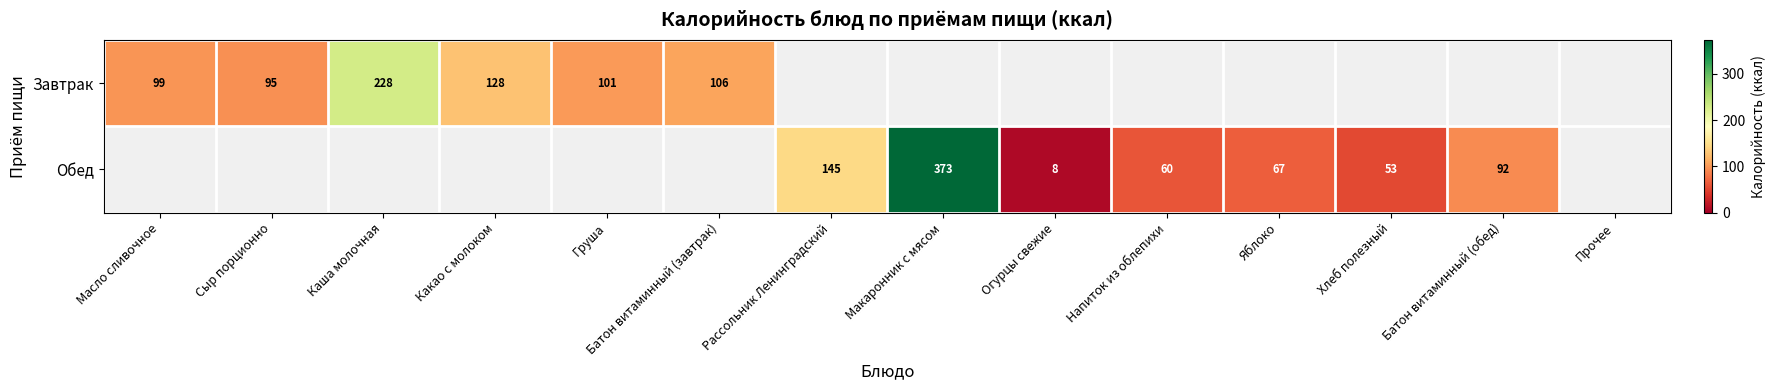

Which label corresponds to the smallest value in the chart?

Огурцы свежие